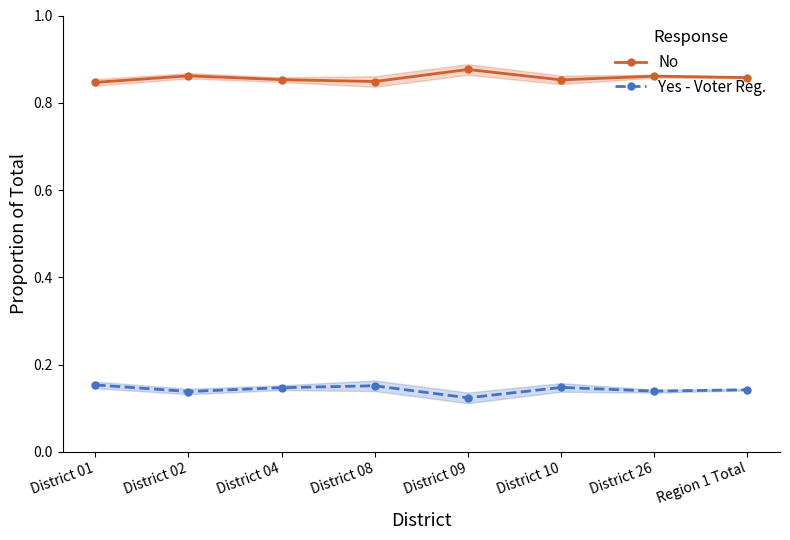

Reading left to right, transcribe all the data shown in this chart.

No: District 01=0.8	District 02=0.9	District 04=0.9	District 08=0.8	District 09=0.9	District 10=0.9	District 26=0.9	Region 1 Total=0.9
Yes - Voter Reg.: District 01=0.2	District 02=0.1	District 04=0.1	District 08=0.2	District 09=0.1	District 10=0.1	District 26=0.1	Region 1 Total=0.1